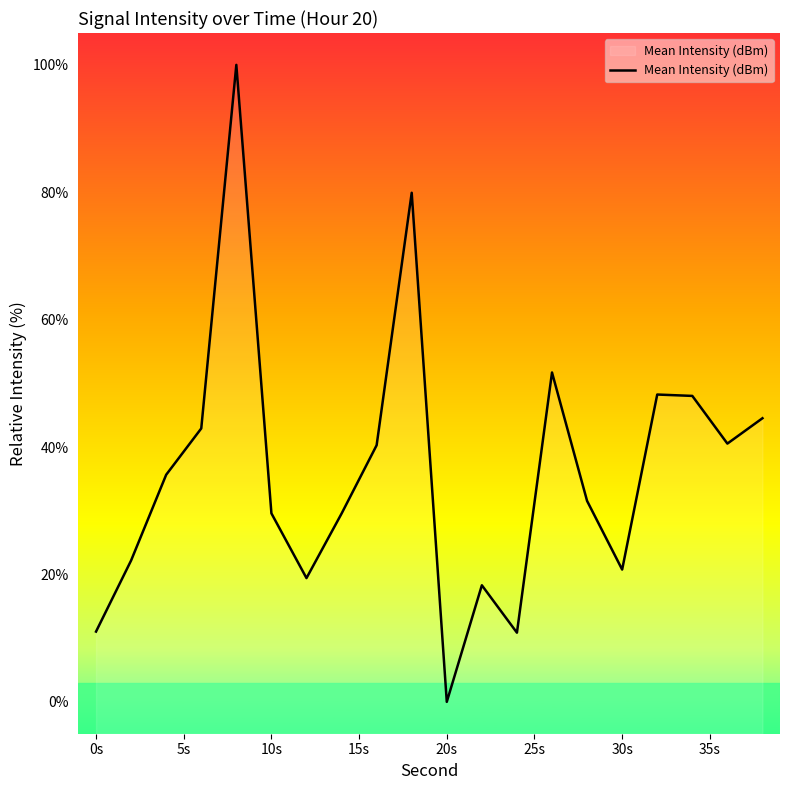

Which category has the lowest value across all series?

20s